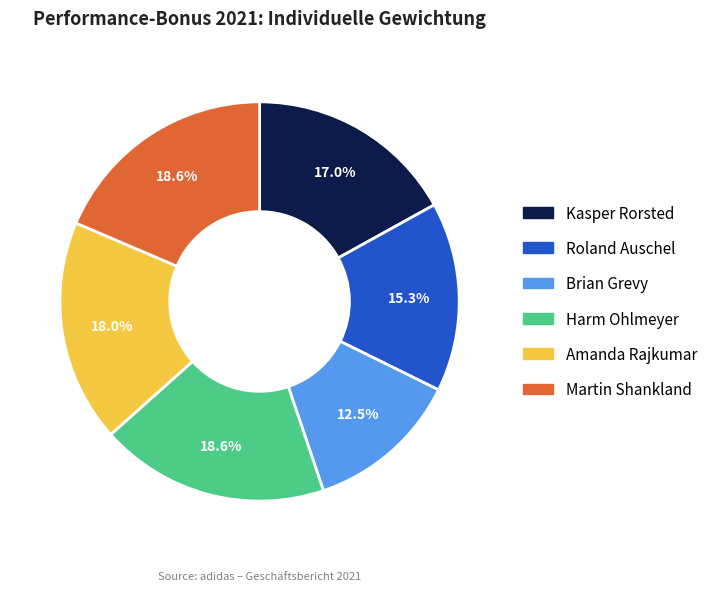

To the nearest percent, what is the difference between the Martin Shankland and Brian Grevy slice percentages?

6%